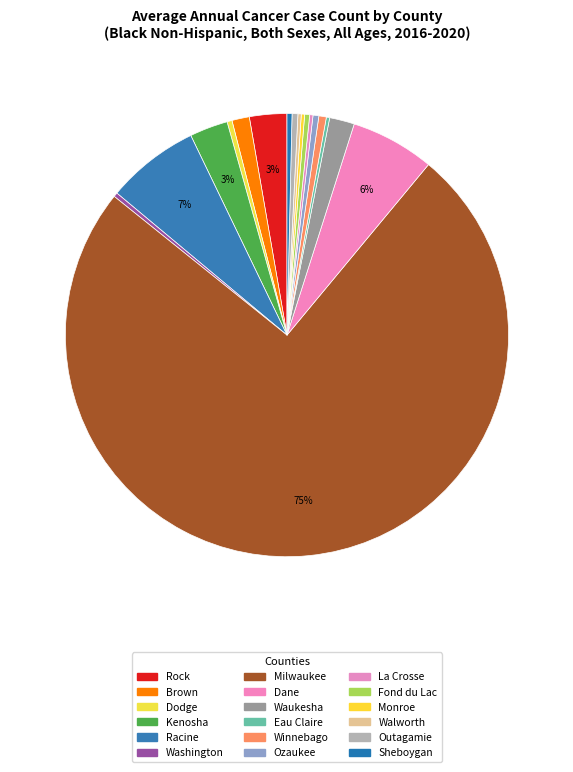

Rank the categories by value from lowest to highest.

Eau Claire County, La Crosse County, Monroe County, Walworth County, Washington County, Dodge County, Fond du Lac County, Sheboygan County, Ozaukee County, Outagamie County, Winnebago County, Brown County, Waukesha County, Rock County, Kenosha County, Dane County, Racine County, Milwaukee County